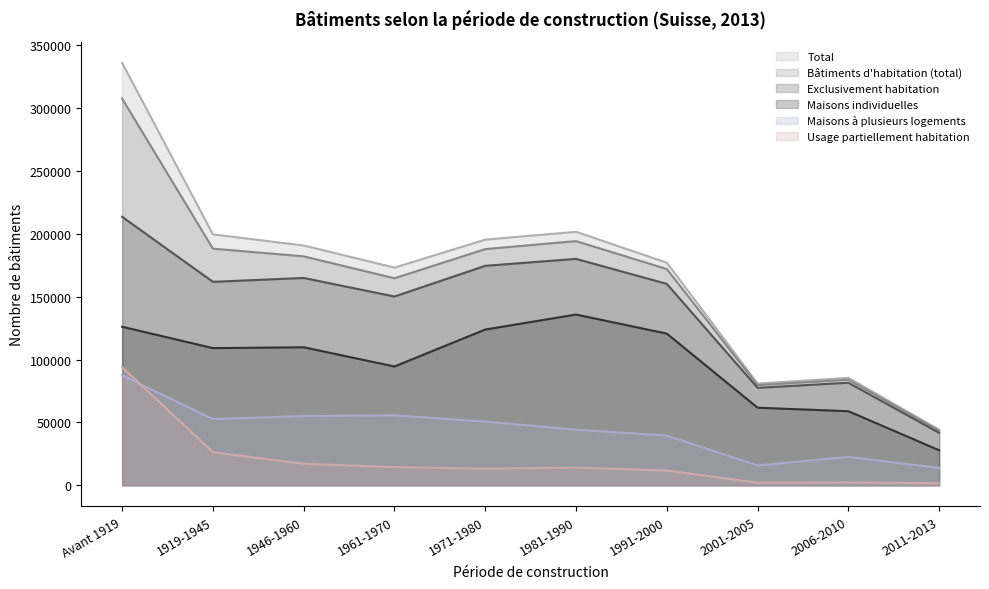

What is the difference between the Total values at 1946-1960 and 1961-1970?

17571